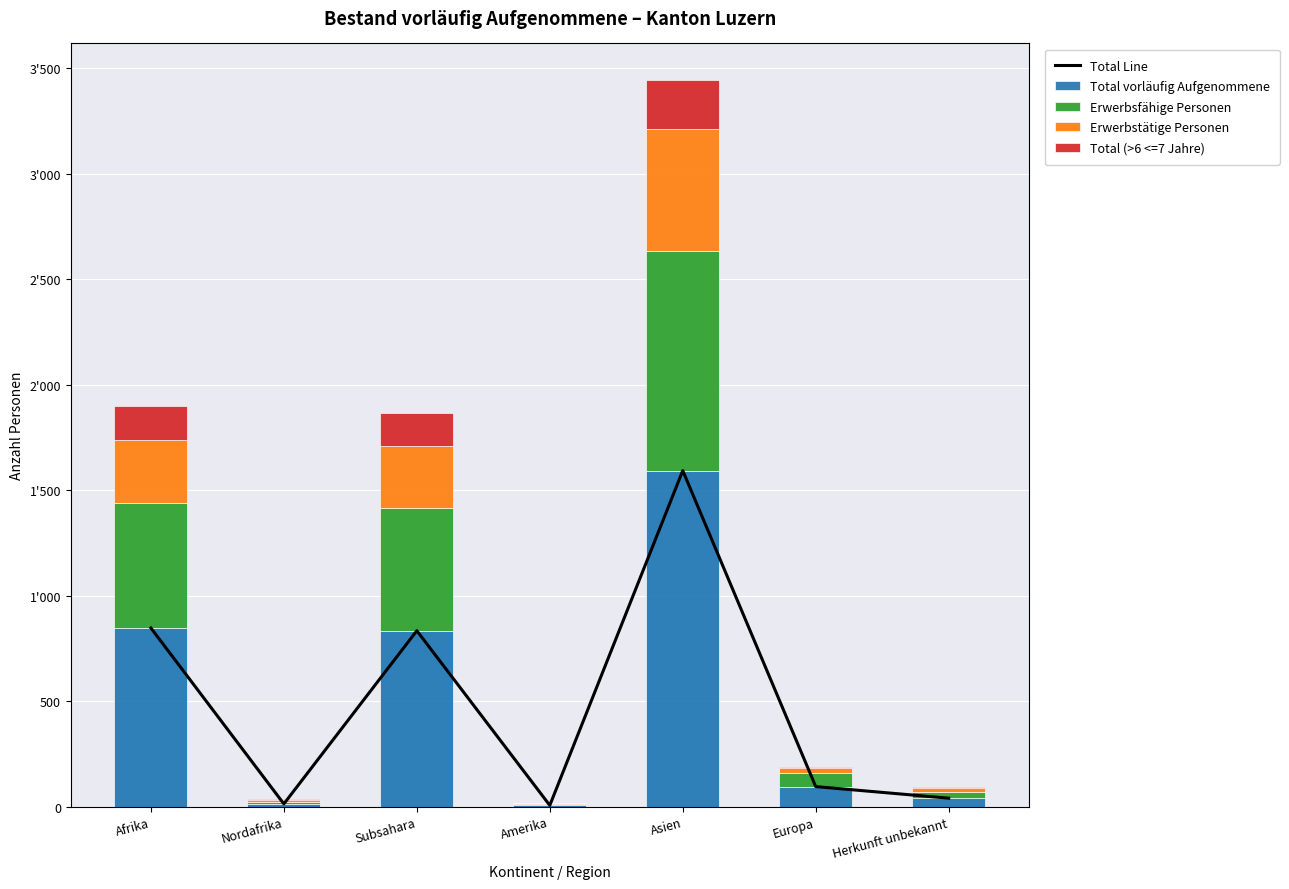

Which label corresponds to the smallest value in the chart?

Amerika